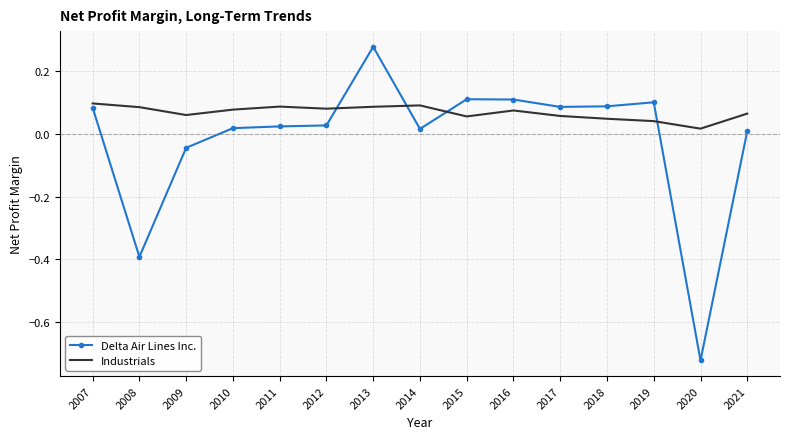

Is the value of Industrials at 2015 greater than the value of Delta Air Lines Inc. at 2021?

Yes